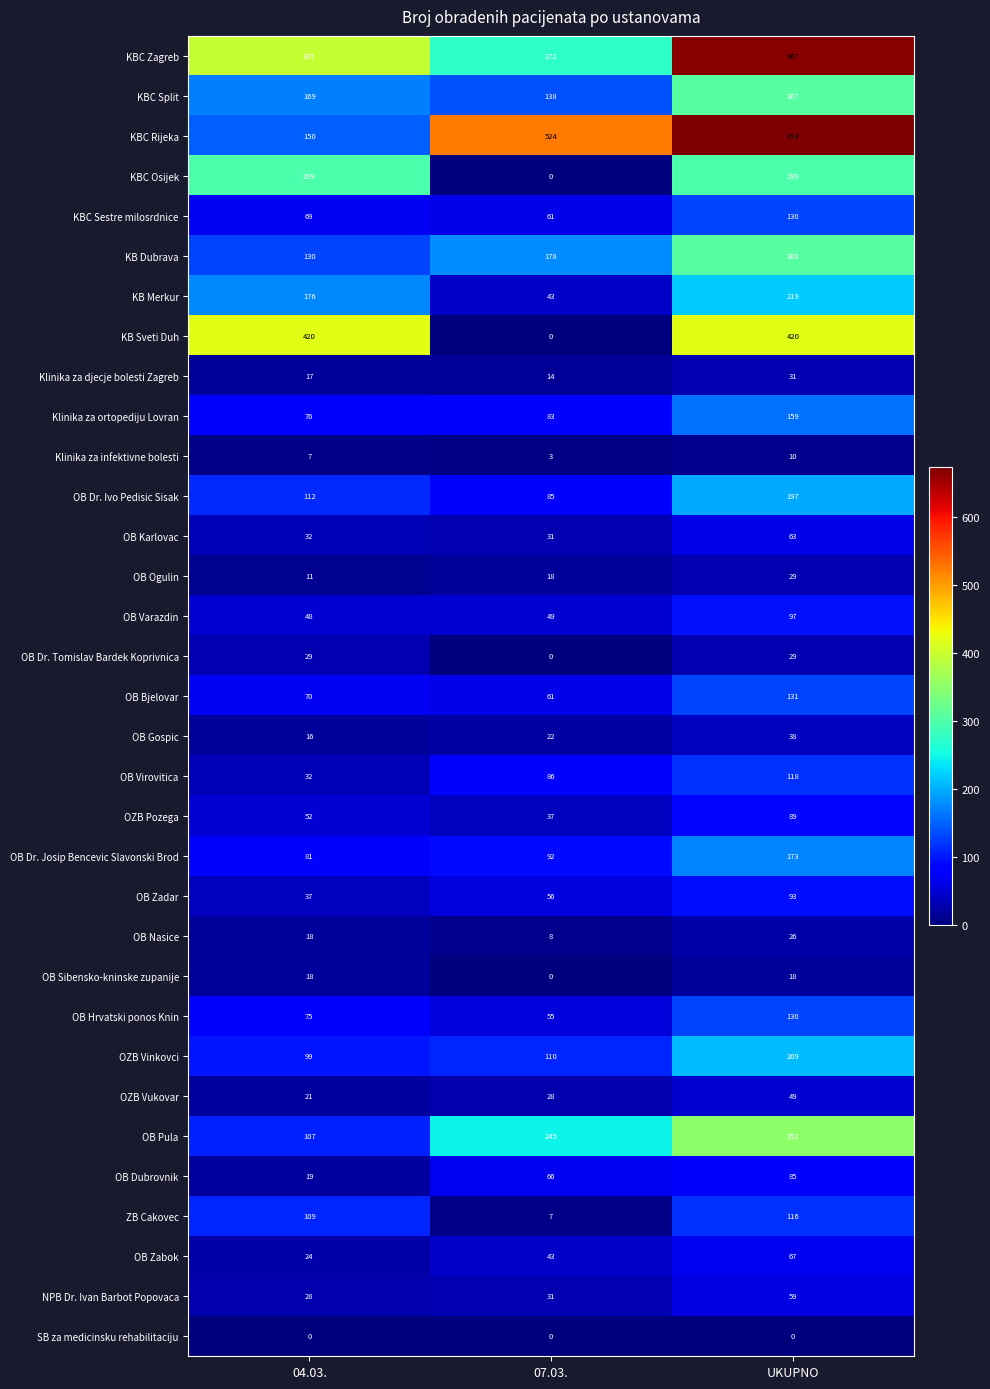

The value of OB Hrvatski ponos Knin at 04.03. is 75. True or false?

True